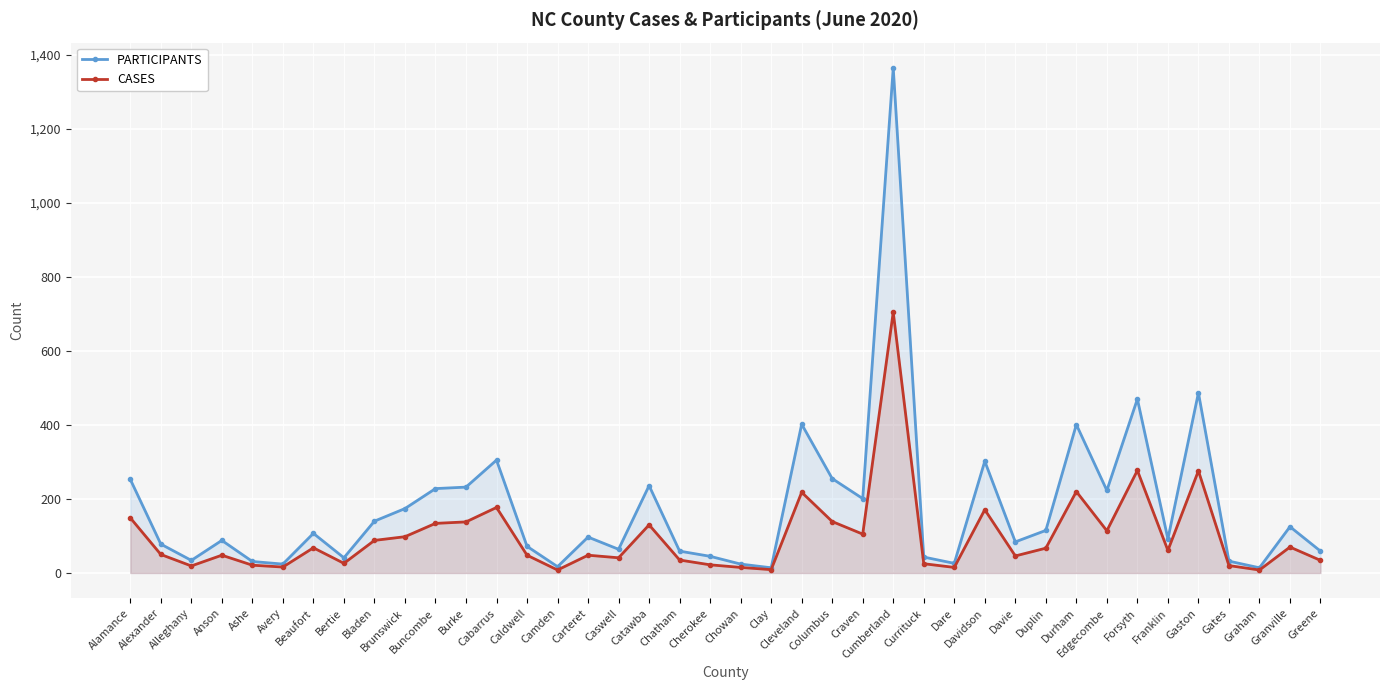

The PARTICIPANTS series shows 614 at Cleveland. True or false?

False